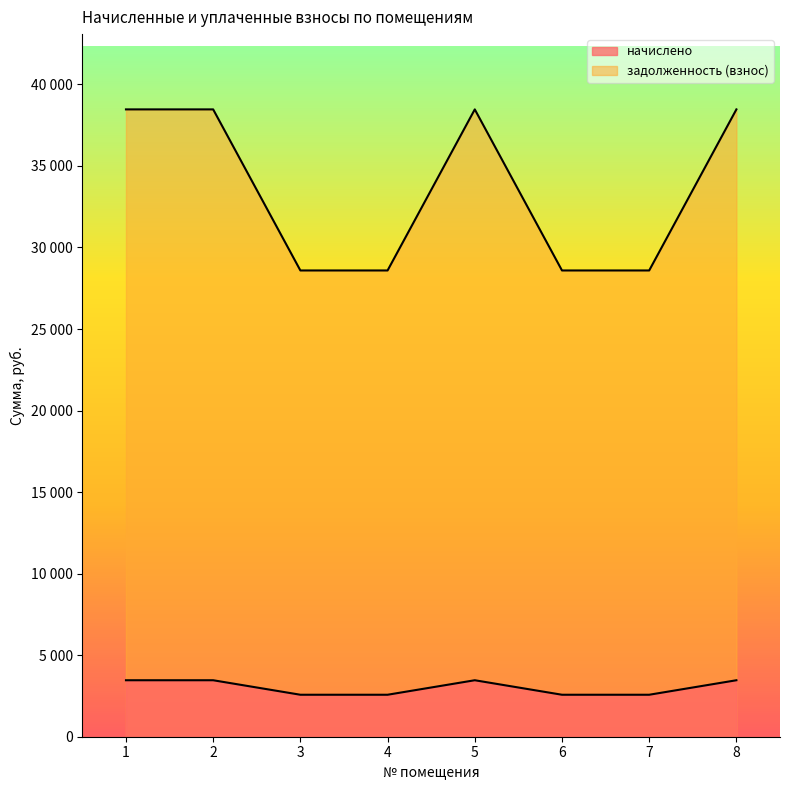

Reading left to right, extract all data points from this chart.

начислено: 1=3463.2	2=3463.2	3=2574.0	4=2574.0	5=3463.2	6=2574.0	7=2574.0	8=3463.2
задолженность (взнос): 1=38466.5	2=38466.5	3=28589.9	4=28589.9	5=38466.5	6=28589.9	7=28589.9	8=38466.5